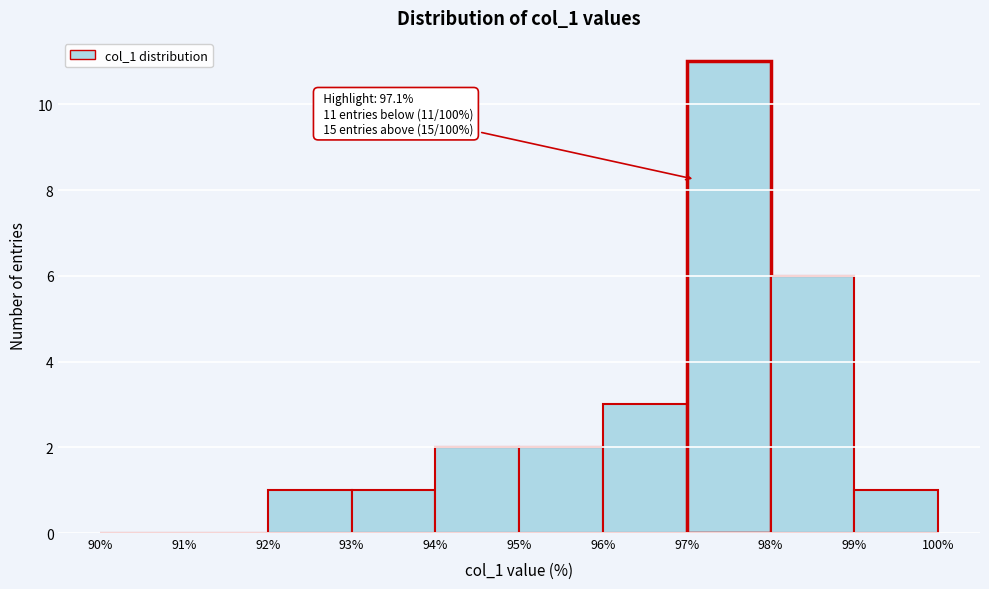

Which range on the x-axis has the tallest bar?

97% to 98%